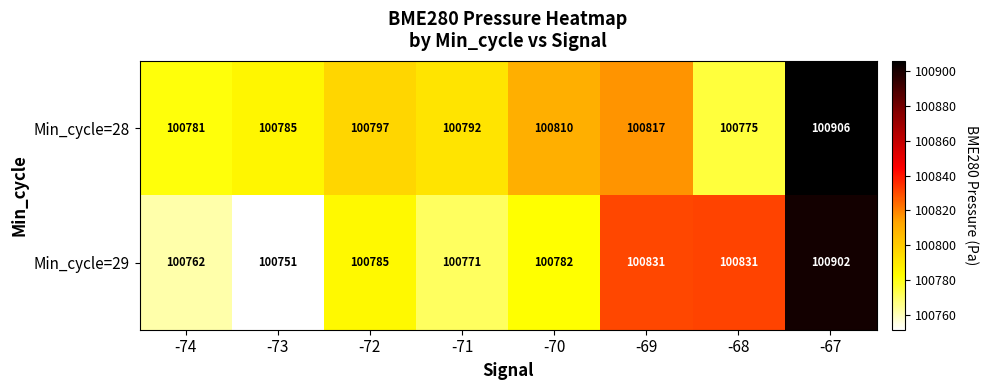

Rank the series by their maximum value, from highest to lowest.

Min_cycle=28, Min_cycle=29